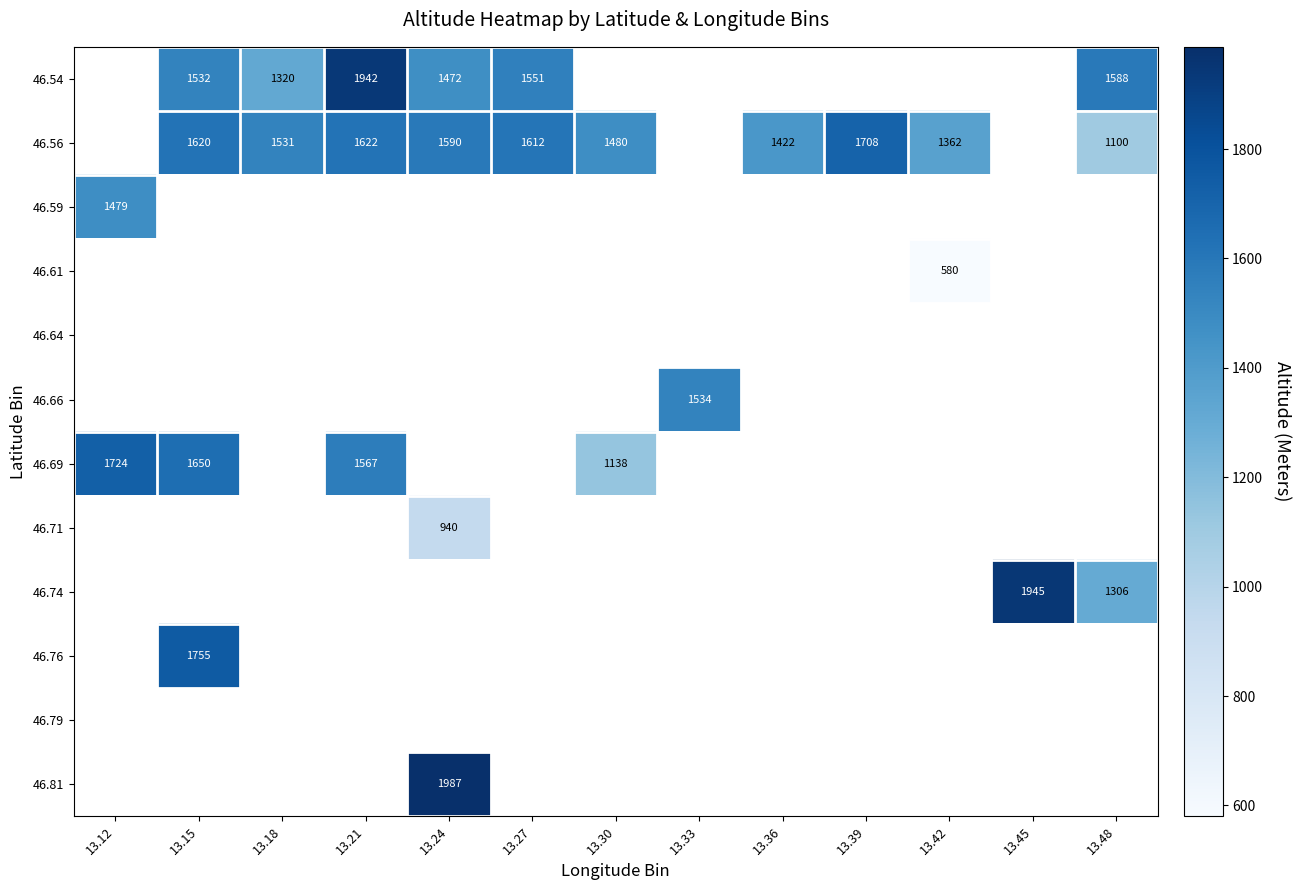

Is it true that 46.81 equals 1987 at 13.24?

True